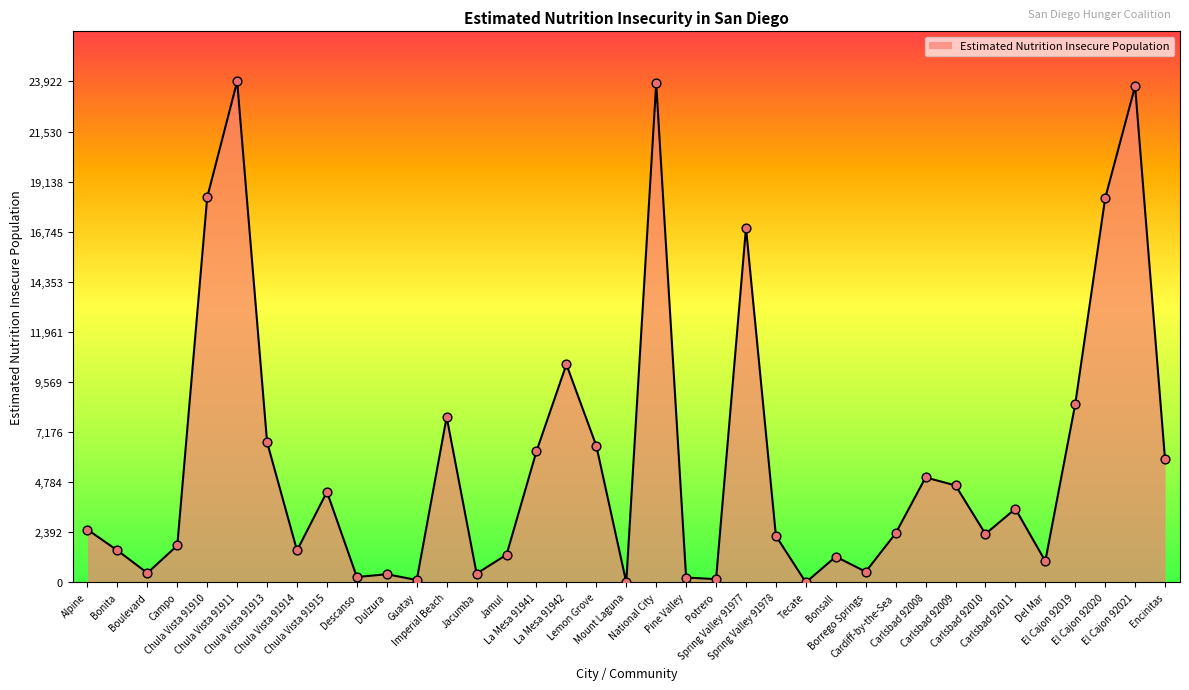

What is the change in value from Dulzura to Pine Valley?

-158.3